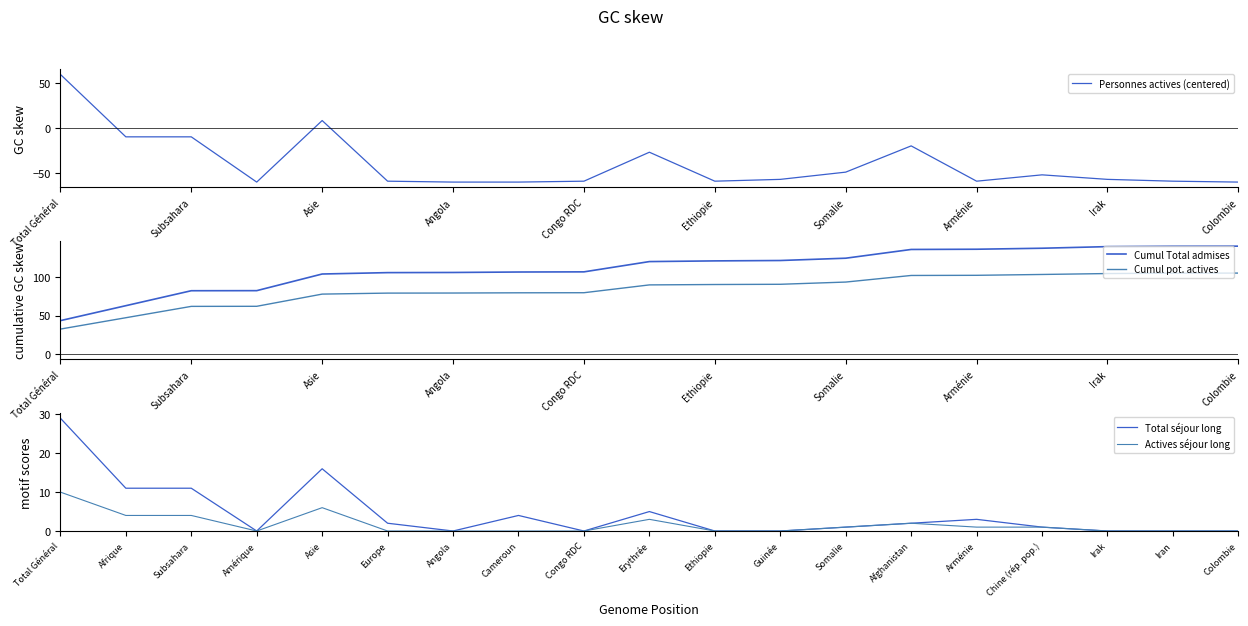

Does the chart display data point markers on the line(s)?

No